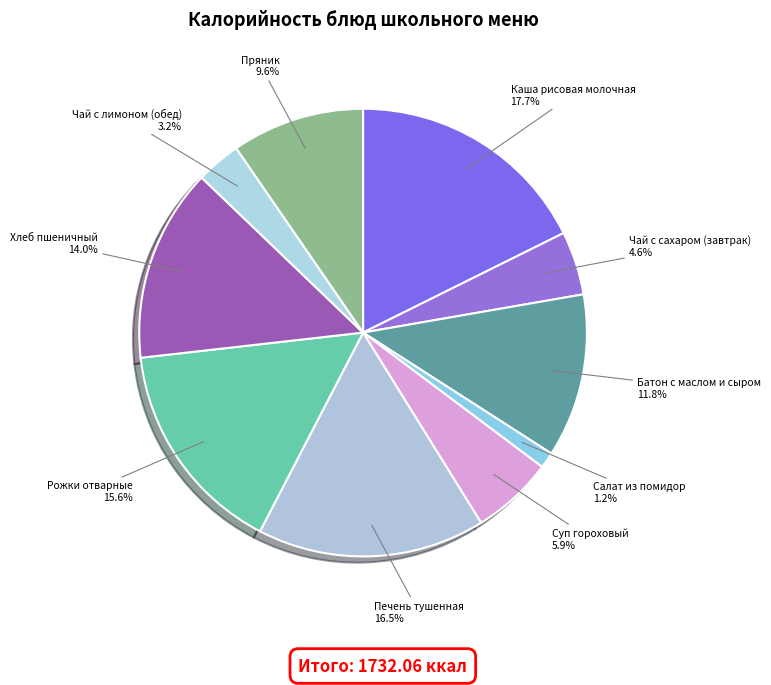

Rank the categories by value from lowest to highest.

Салат из помидор, Чай с лимоном (обед), Чай с сахаром (завтрак), Суп гороховый, Пряник, Батон с маслом и сыром, Хлеб пшеничный, Рожки отварные, Печень тушенная, Каша рисовая молочная